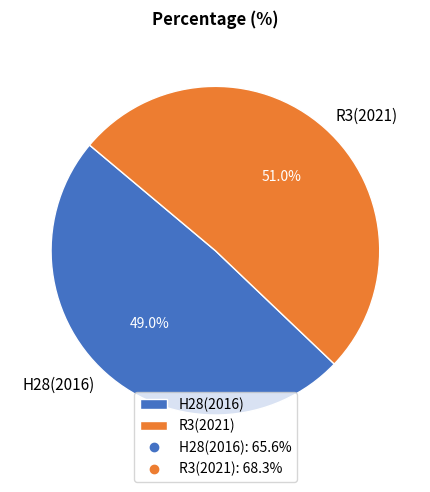

To the nearest percent, what portion does H28(2016) represent?

49%